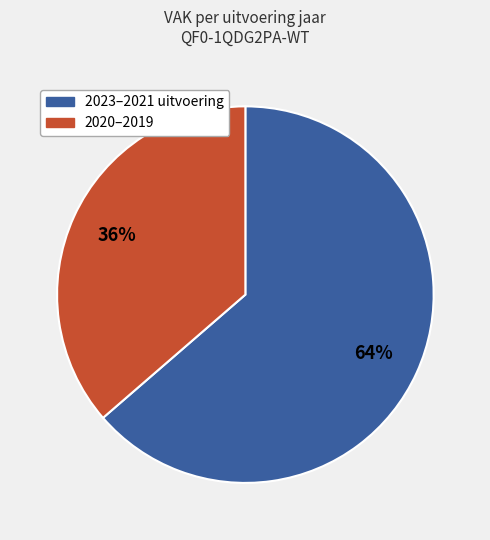

Does any single category account for the majority?

Yes